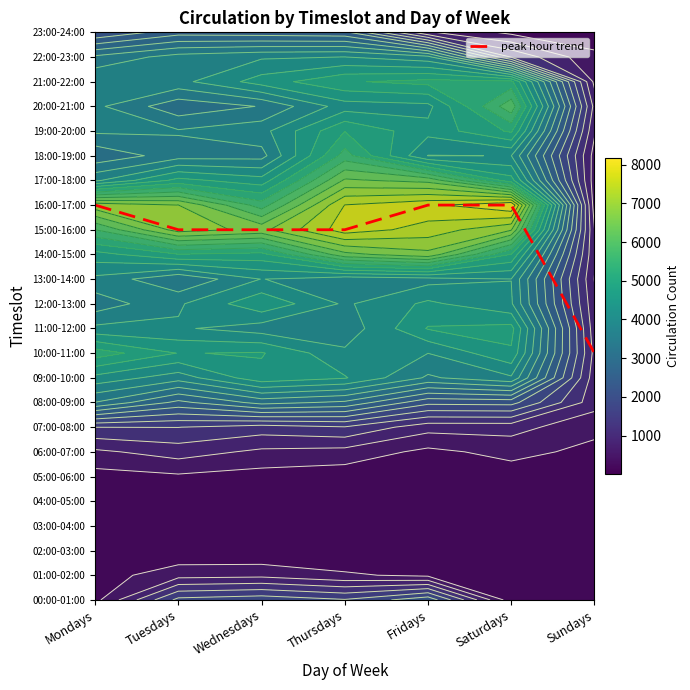

What is the difference between the second highest and minimum values?

6